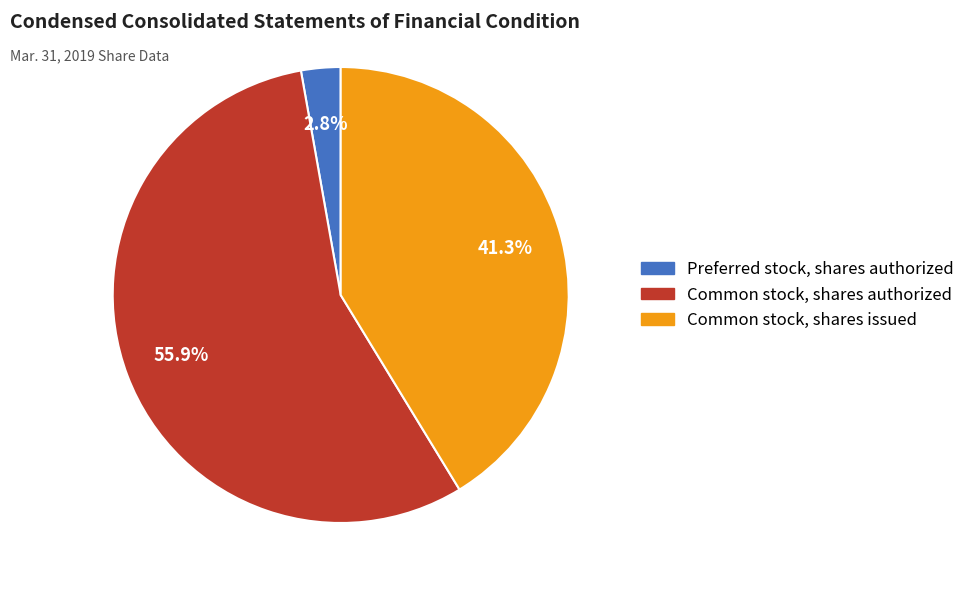

What percentage is the Common stock, shares authorized slice, to the nearest percent?

56%